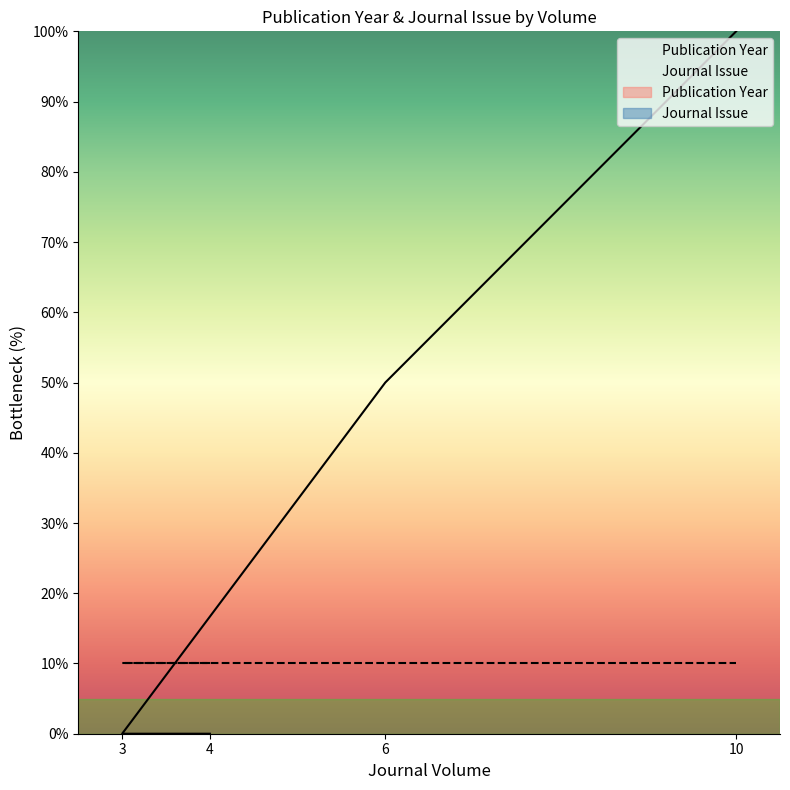

List the labels in order of value, largest first.

10, 6, 4, 4, 3